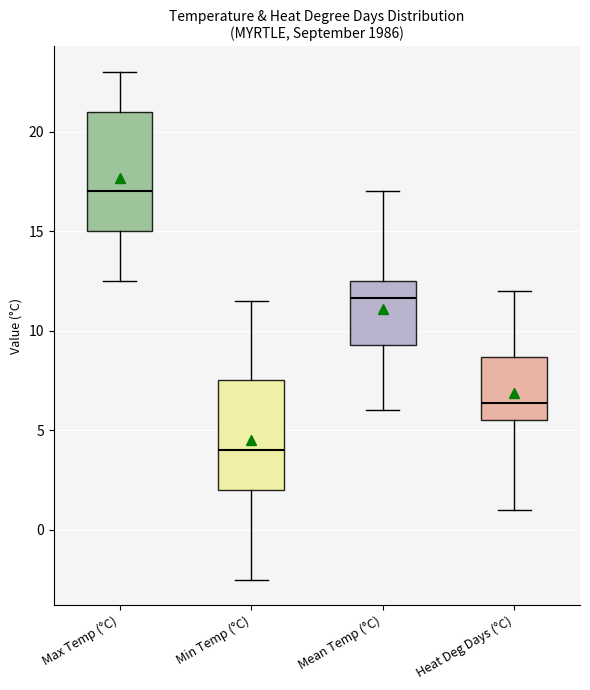

Which box is the tallest, from its lower edge to its upper edge?

Max Temp (°C)